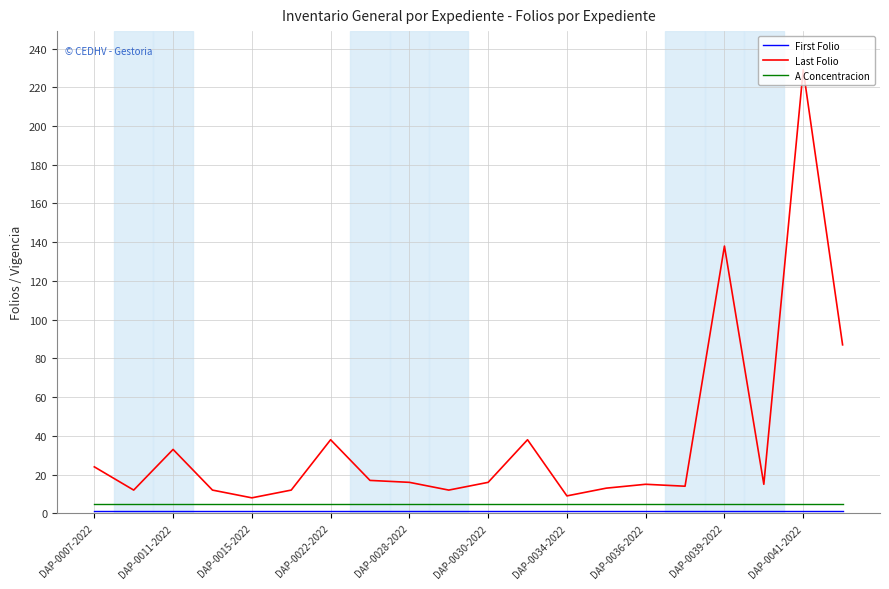

Which series has the widest spread of values?

Last Folio